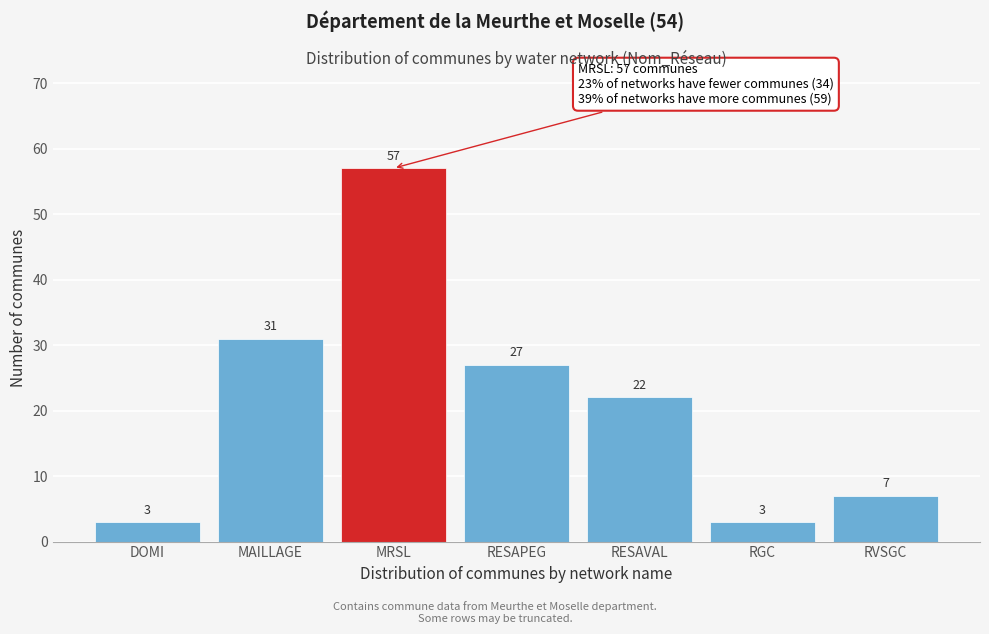

Reading left to right, extract all data points from this chart.

3	31	57	27	22	3	7